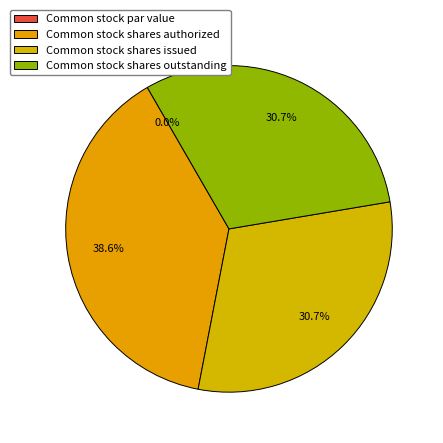

Combined, what portion of the pie is Common stock par value and Common stock shares authorized?

38.6%